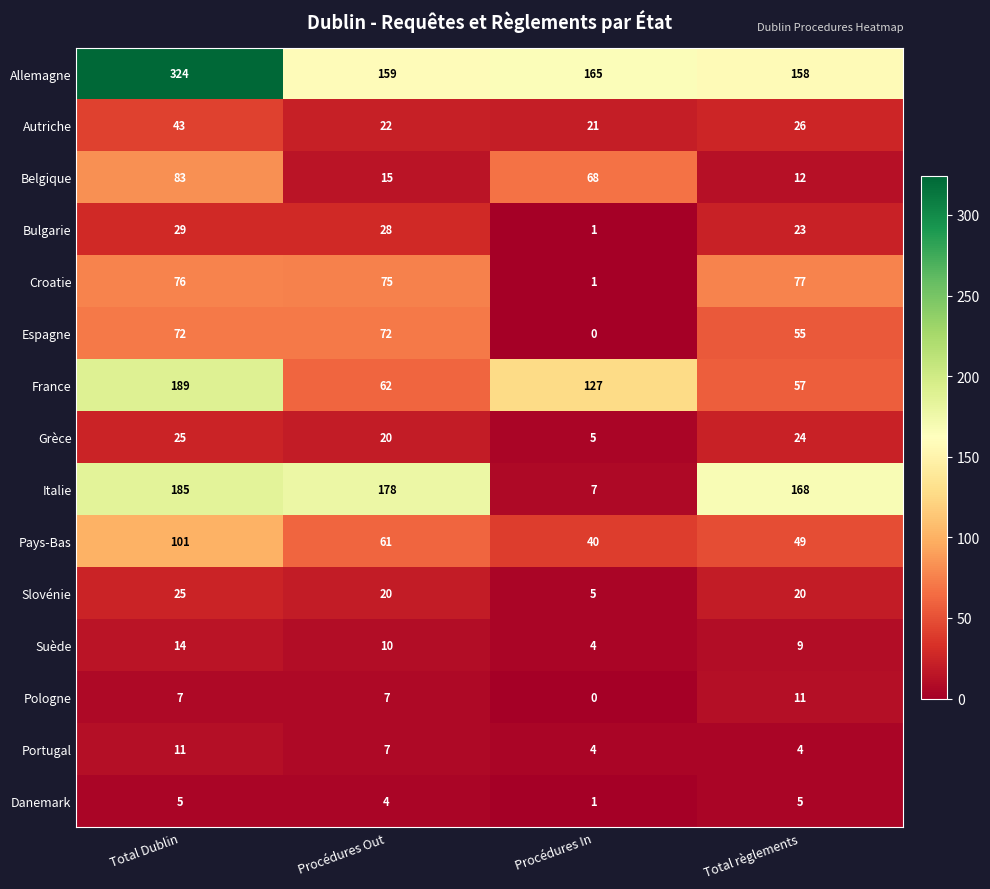

At how many categories does at least one series exceed 111?

4